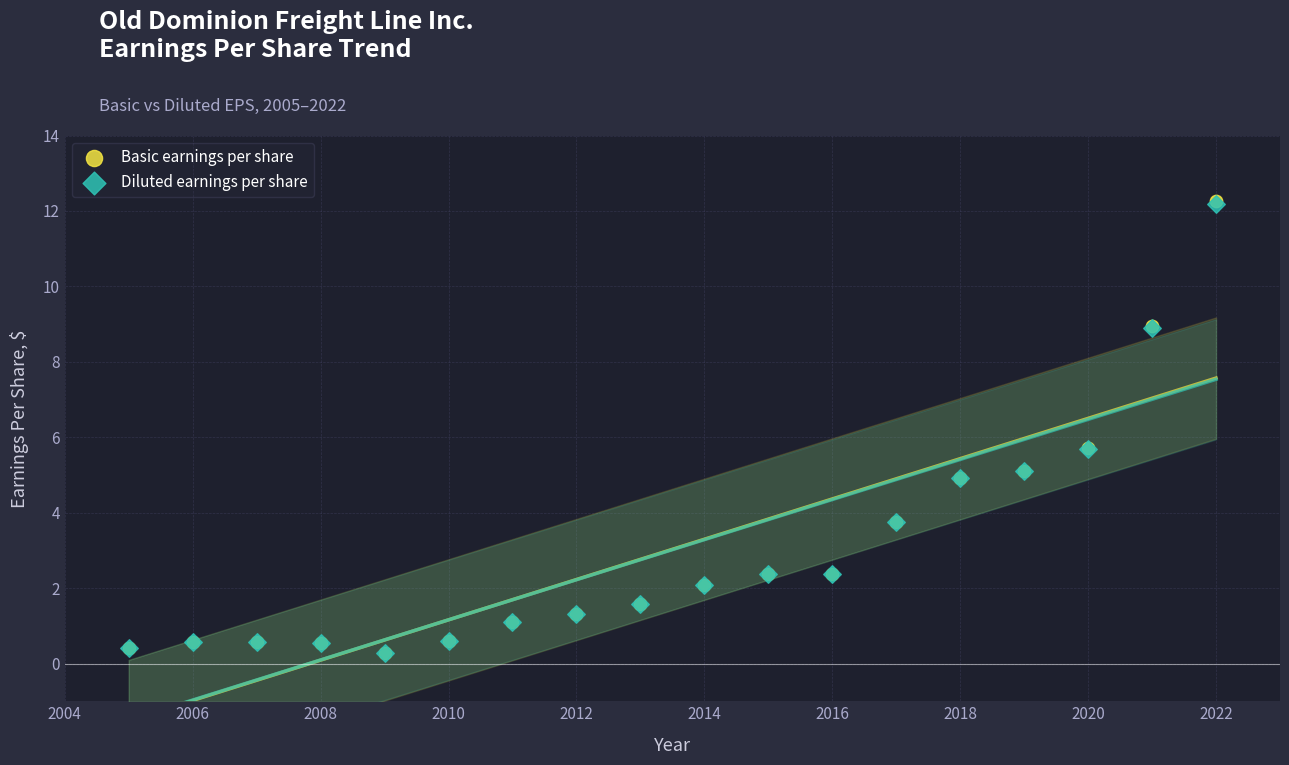

What are all the series names shown in the legend?

Basic earnings per share, Diluted earnings per share